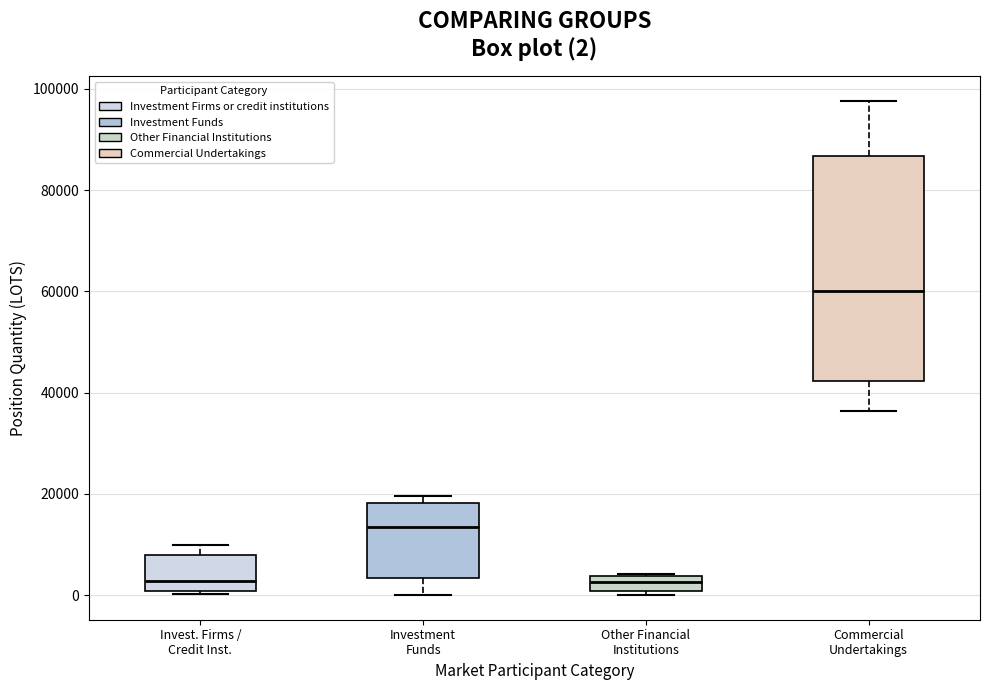

Comparing the boxes themselves (not the whiskers), which one is the tallest?

Commercial Undertakings